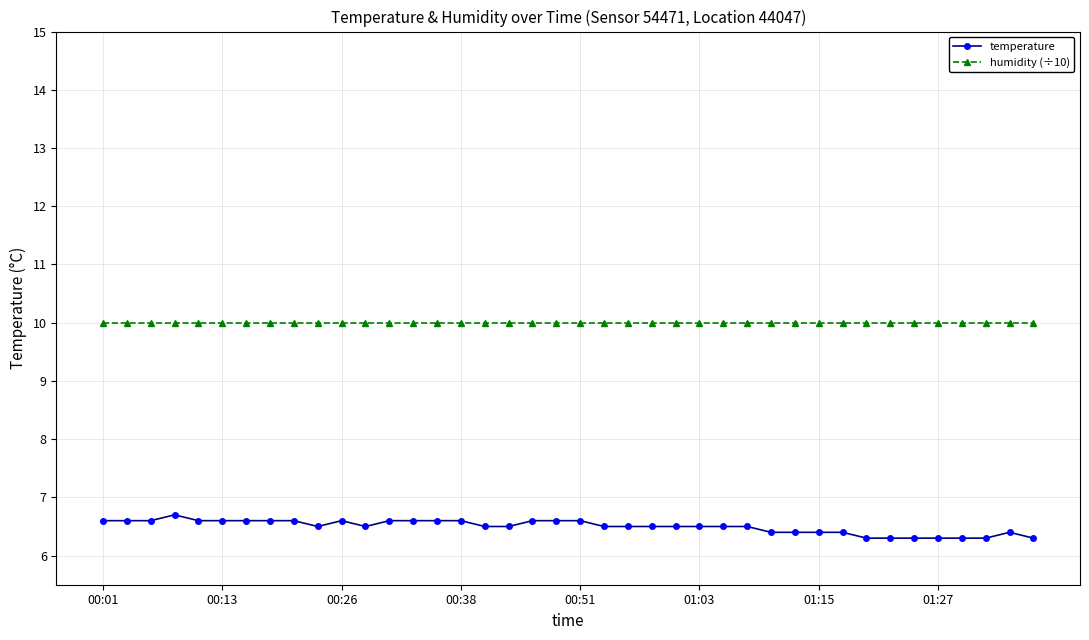

How many temperature values are between 6 and 7?

40